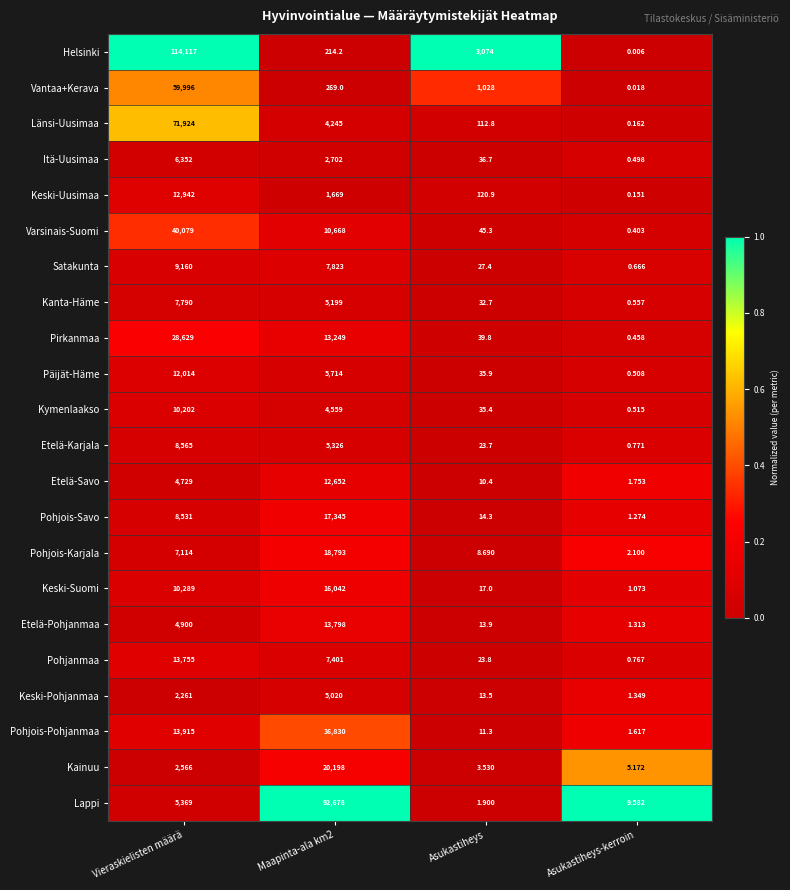

At which label does Vantaa+Kerava first exceed 1028?

Vieraskielisten määrä